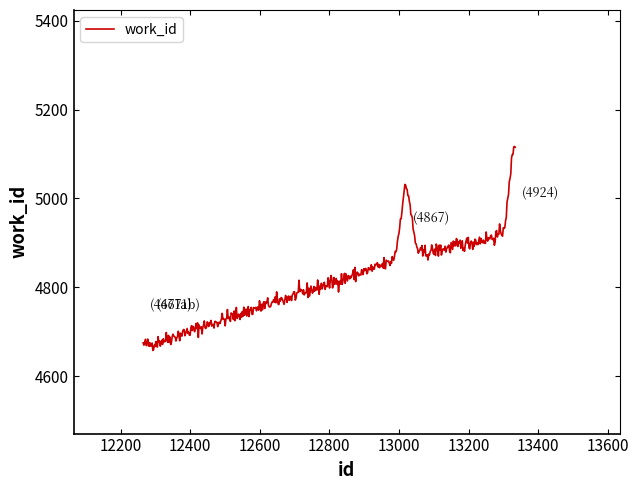

What is the minimum value shown in the chart?

4658.1